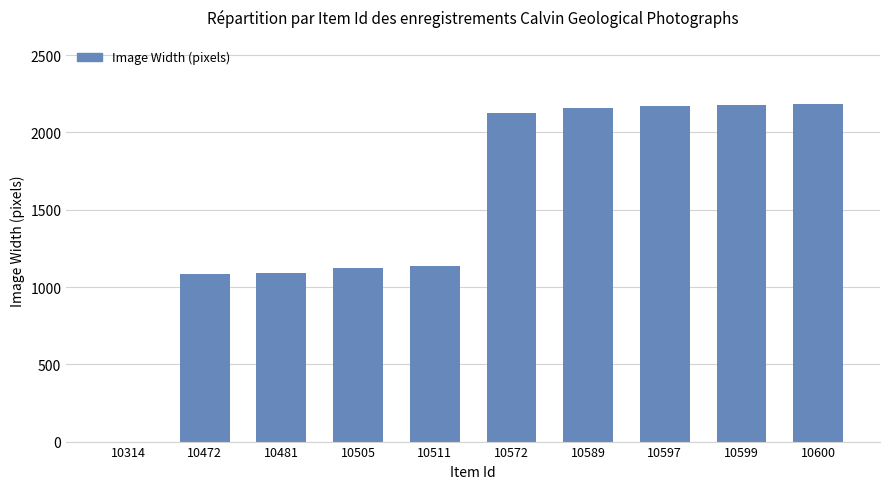

What is the ratio of the value at 10599 to the value at 10600?

1.0